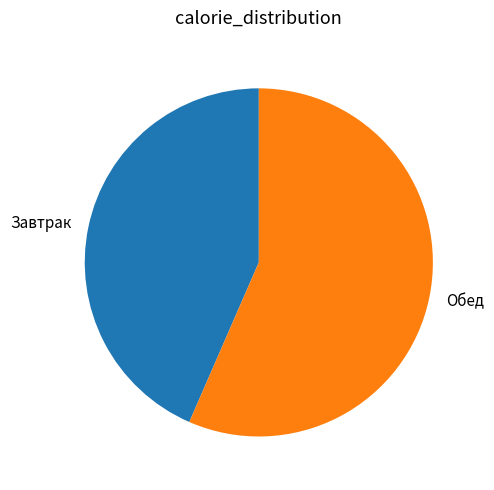

Combined, do Обед and Завтрак account for over 50%?

Yes